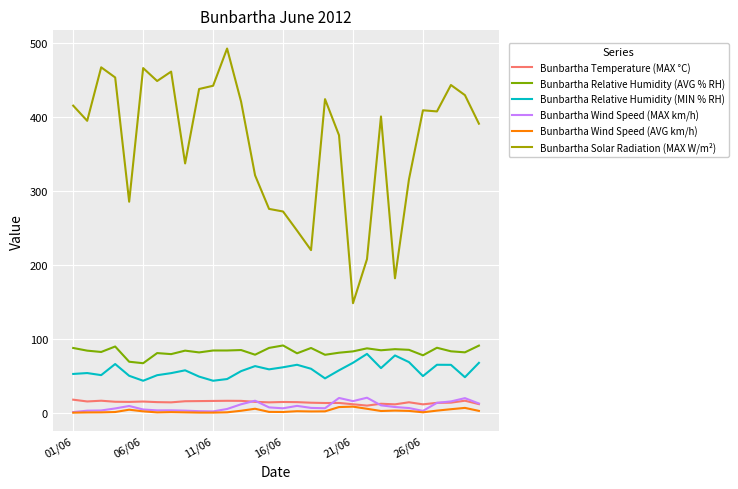

Which series has the largest range (max minus min)?

Bunbartha Solar Radiation (MAX W/m²)